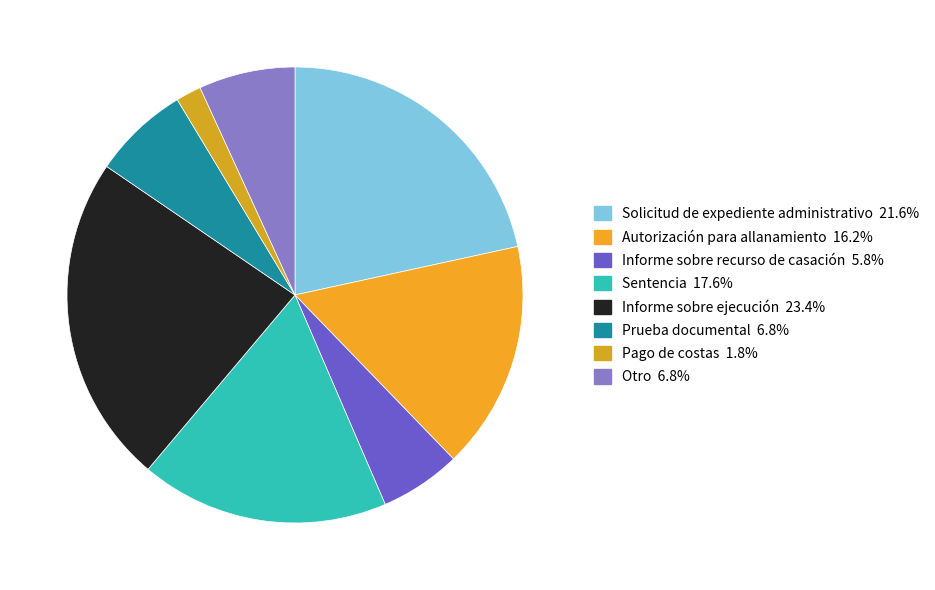

How many slices are in this pie chart?

8